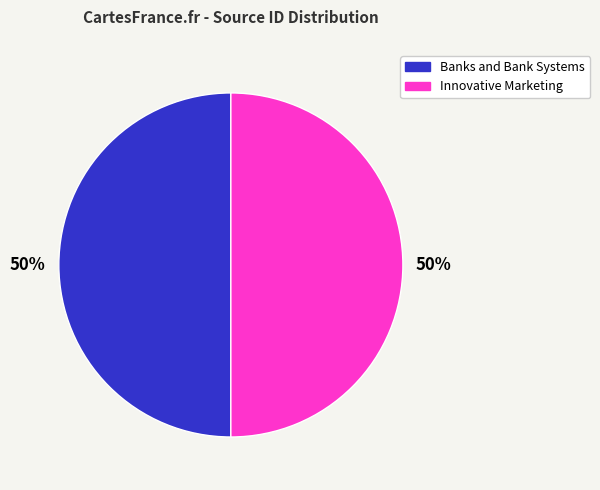

How many segments does this pie chart have?

2